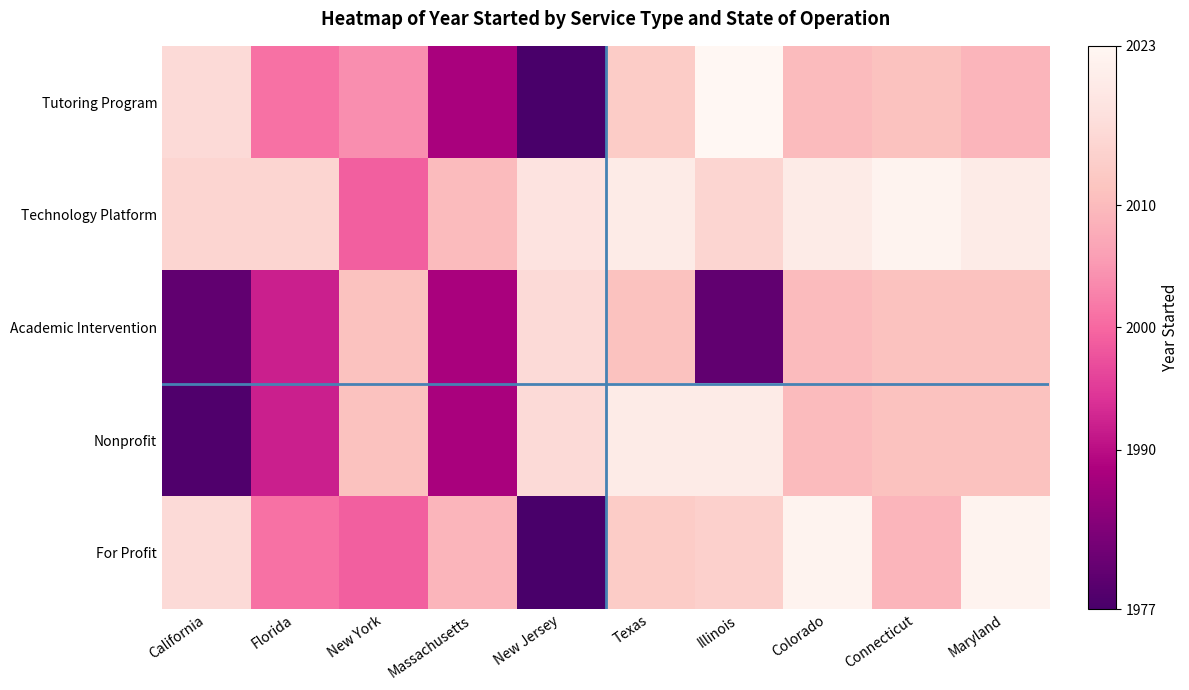

Count the number of categories in the chart.

10